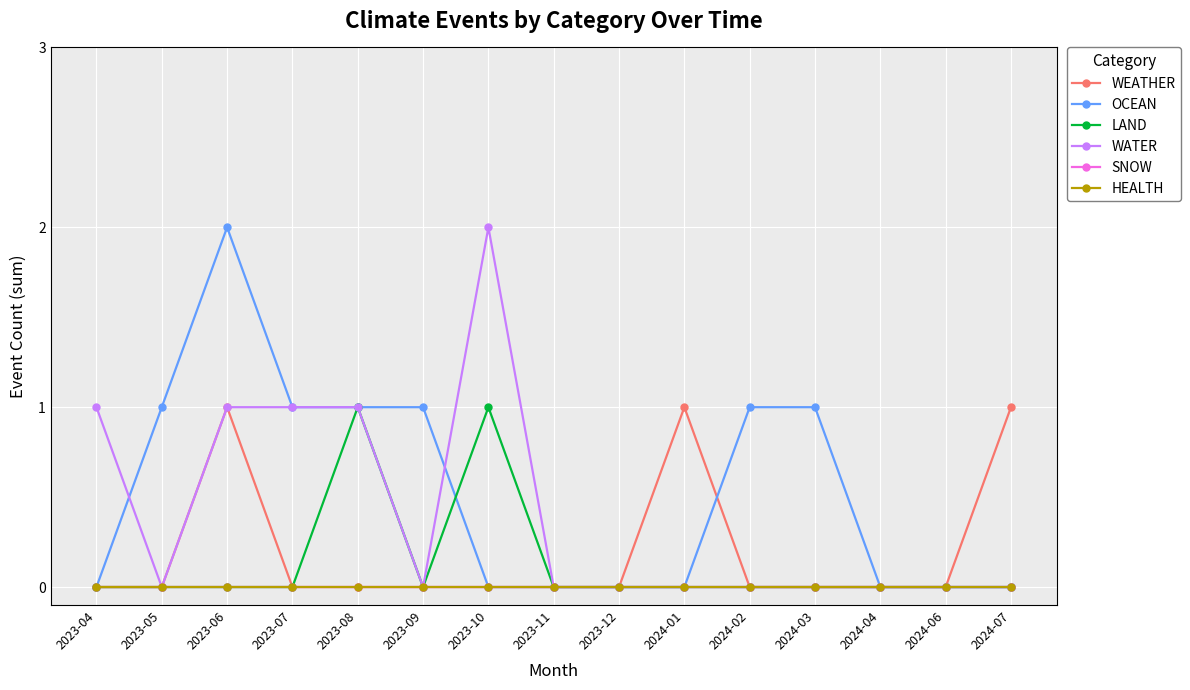

Is this an area chart (filled region under the line)?

No